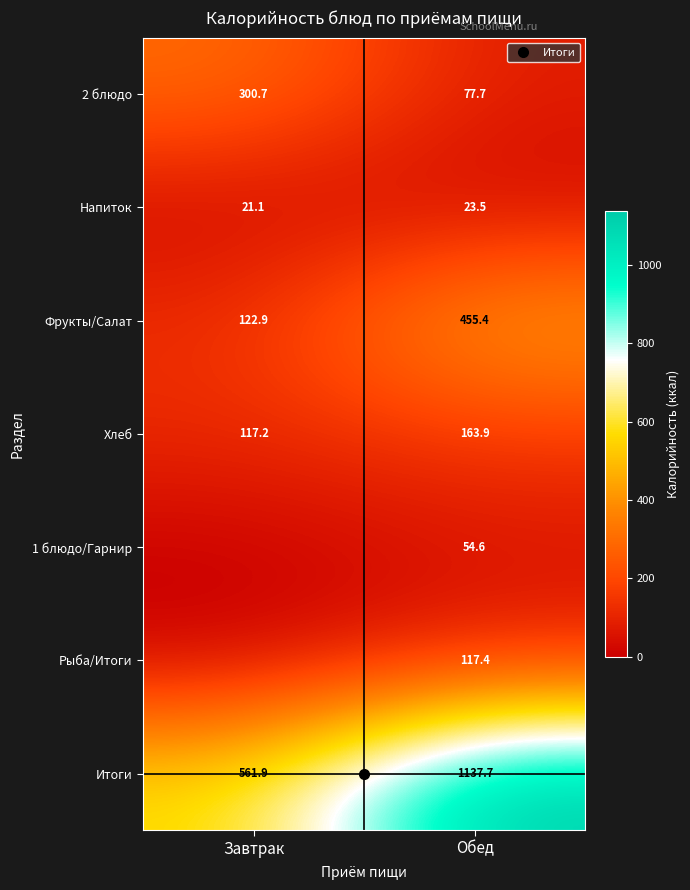

What is the average value of the Итоги series?

849.8